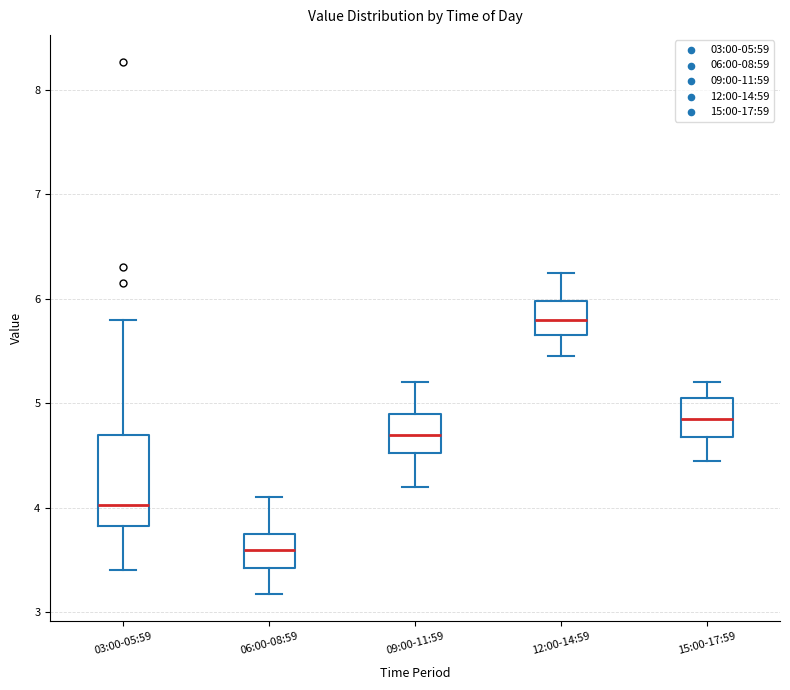

Comparing the boxes themselves (not the whiskers), which one is the tallest?

03:00-05:59